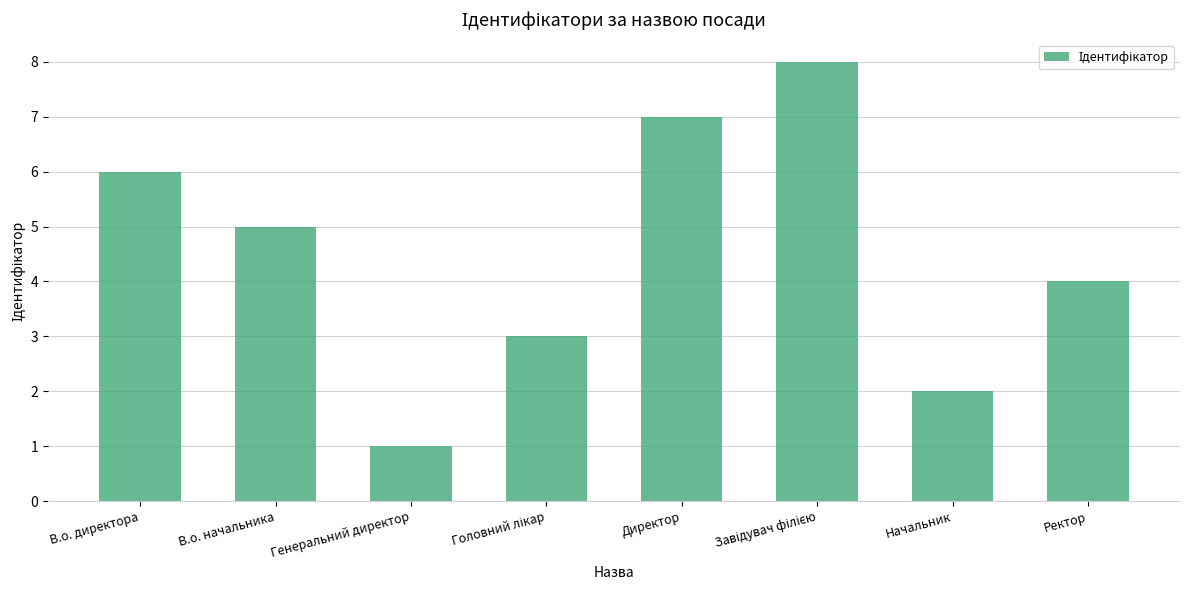

Which category has the lowest value across all series?

Генеральний директор